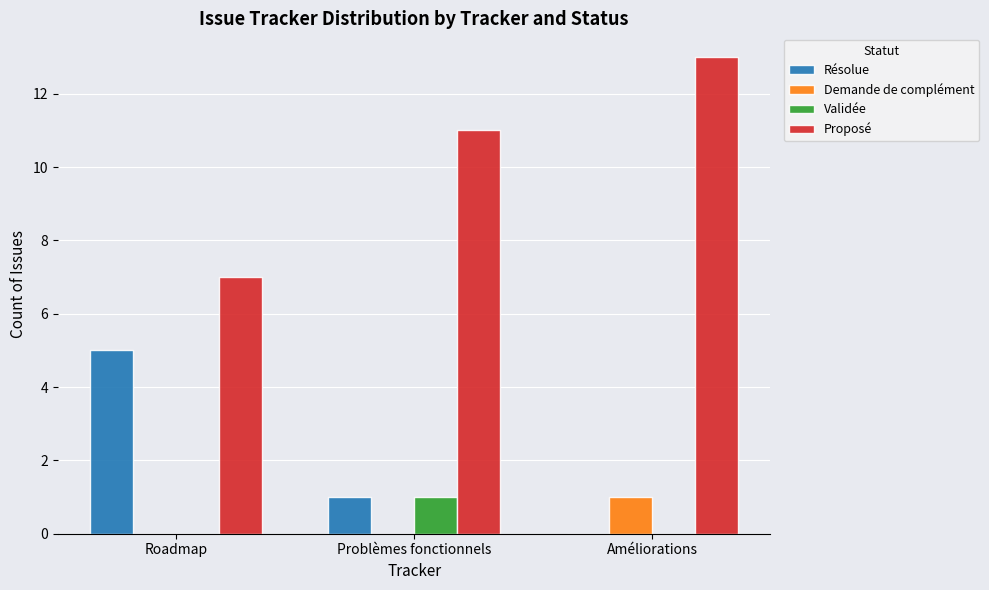

What is the total value across all series at Roadmap?

12